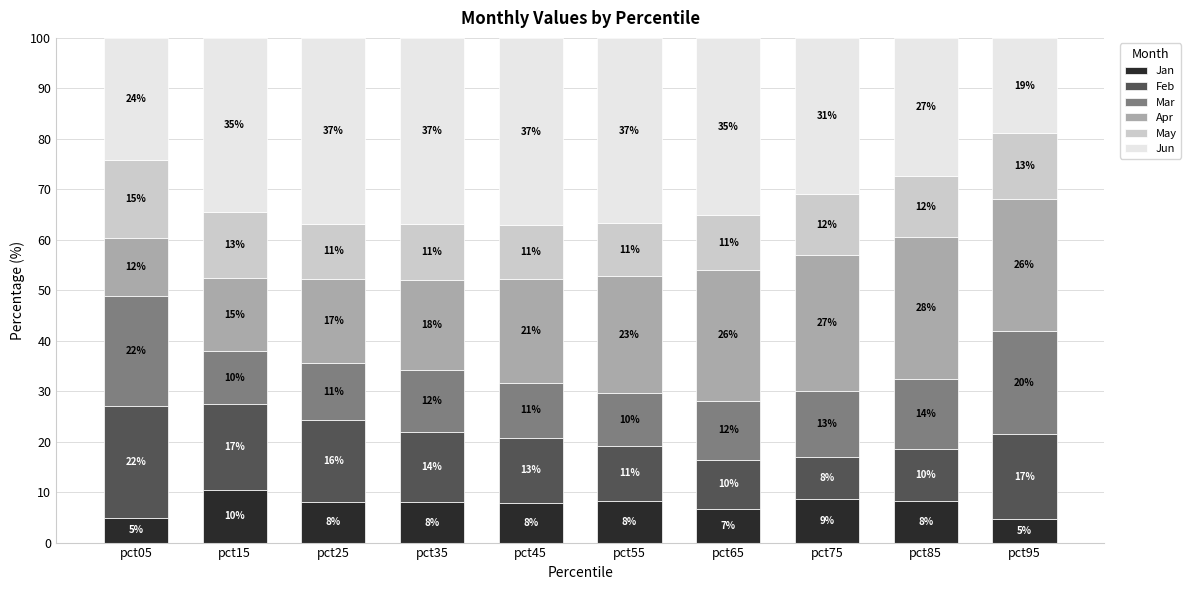

How many bars are there in total?

10